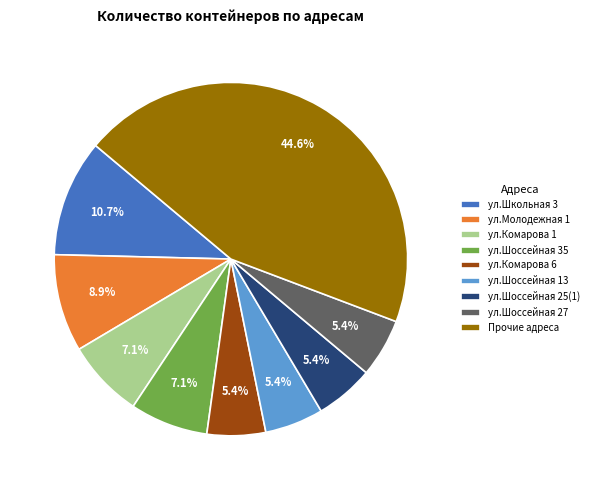

What percentage is the ул.Молодежная 1 slice, to the nearest percent?

9%